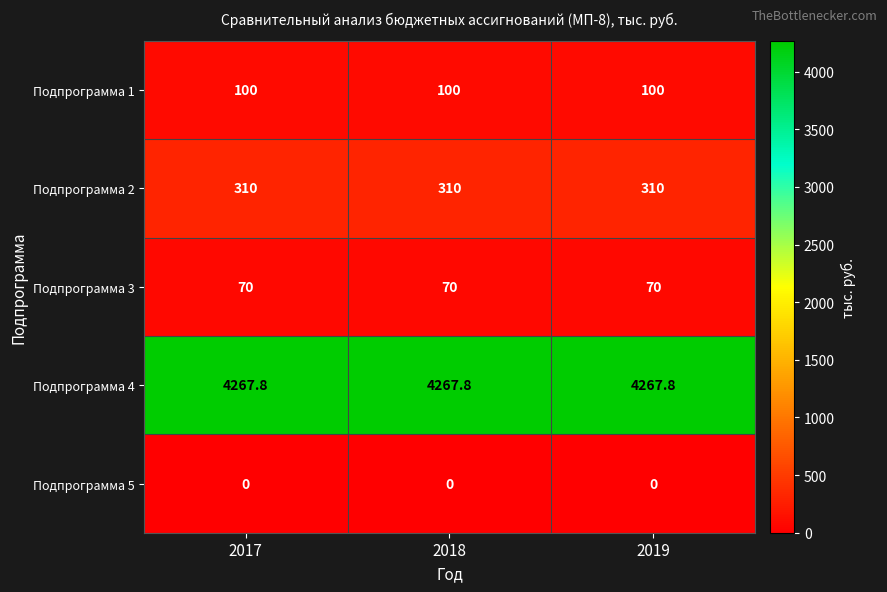

Count the number of categories in the chart.

3